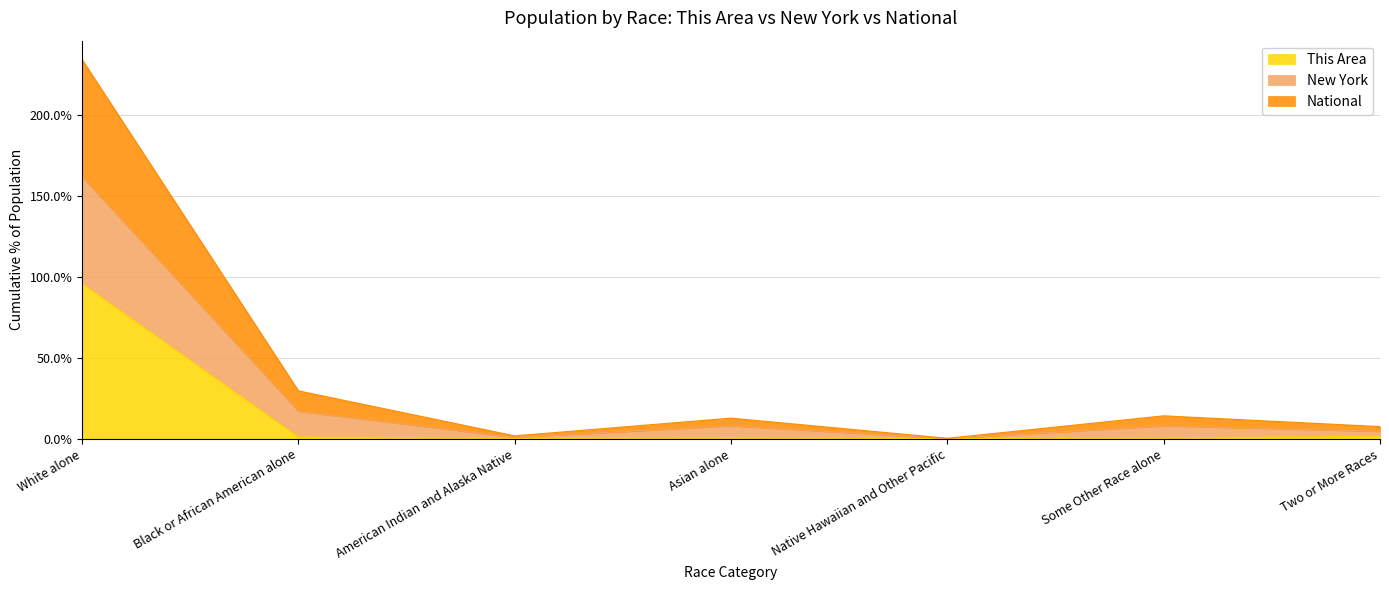

What is the average value of the This Area series?

14.3